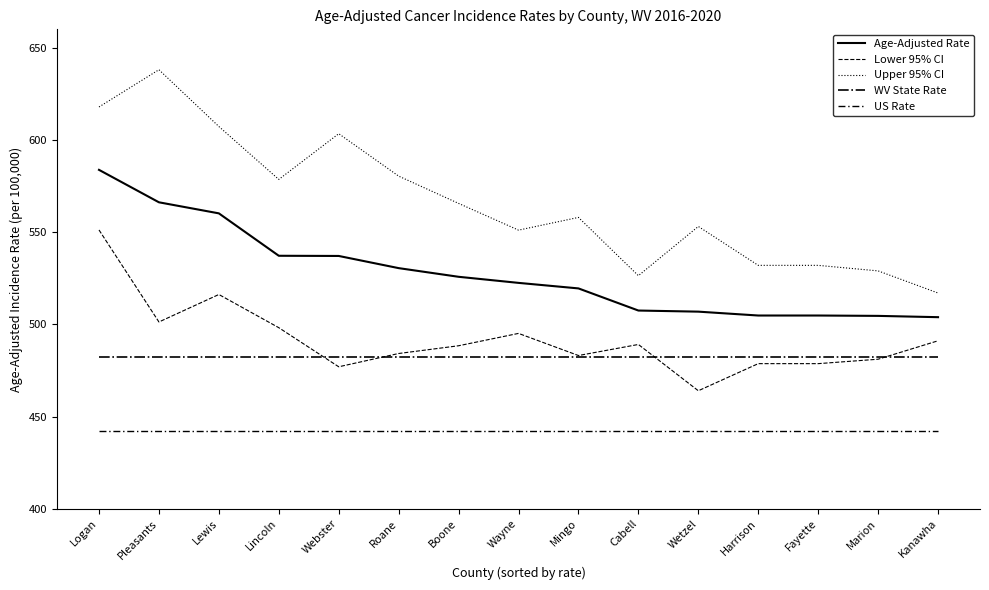

At which label does Lower 95% CI first exceed 488?

Logan